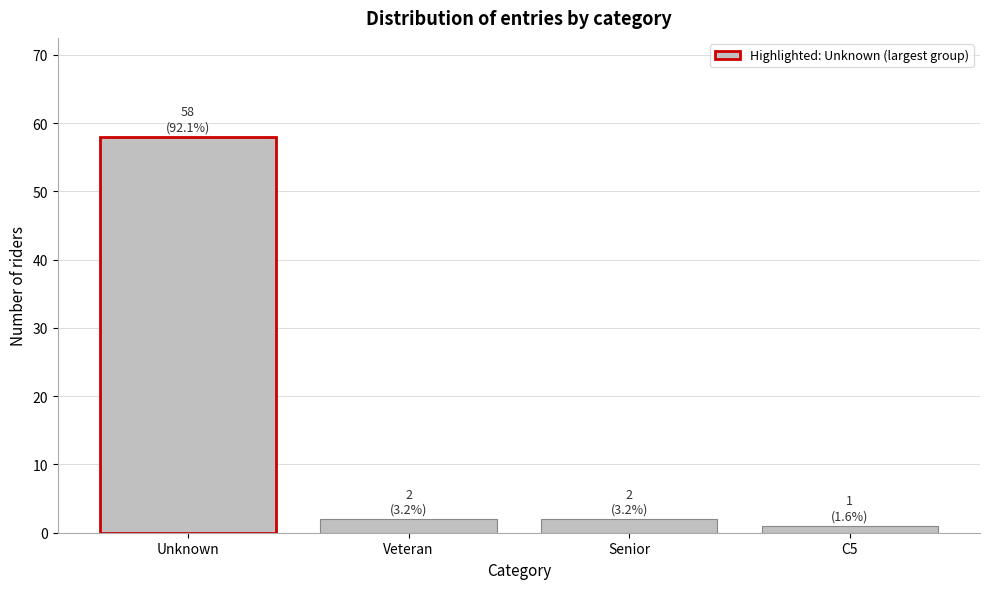

Reading left to right, transcribe all the data shown in this chart.

Unknown=58	Veteran=2	Senior=2	C5=1